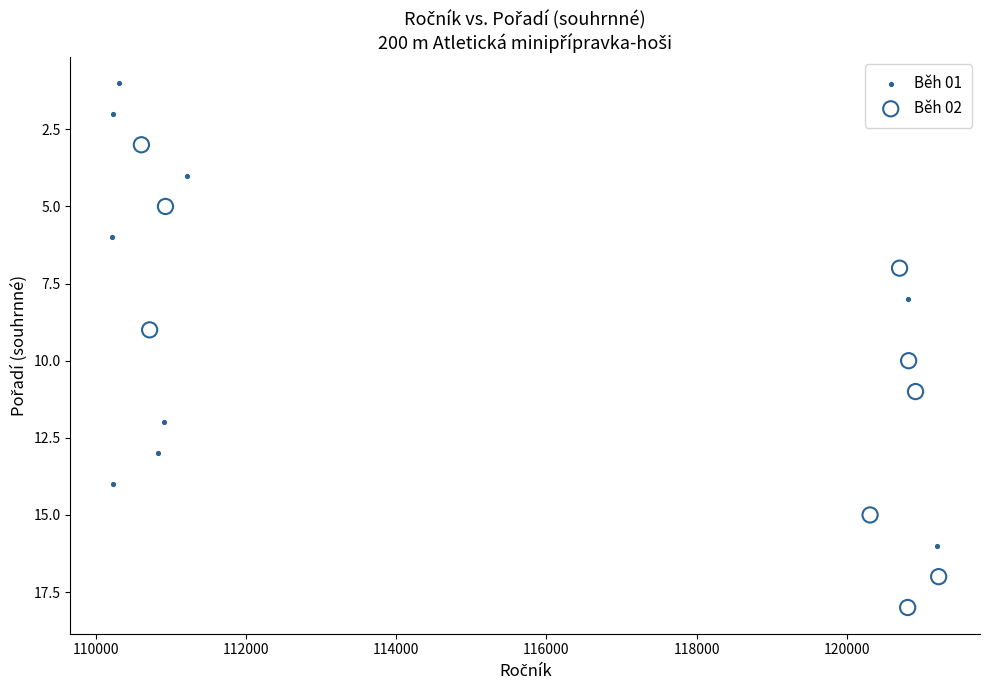

Which series reaches the maximum Y coordinate?

Běh 02